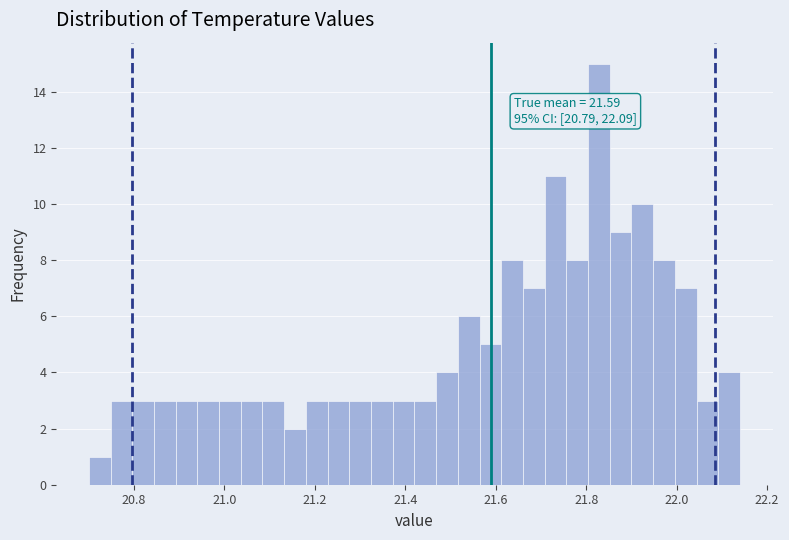

Read against the x-axis, roughly where is the centre of the tallest bar?

21.82